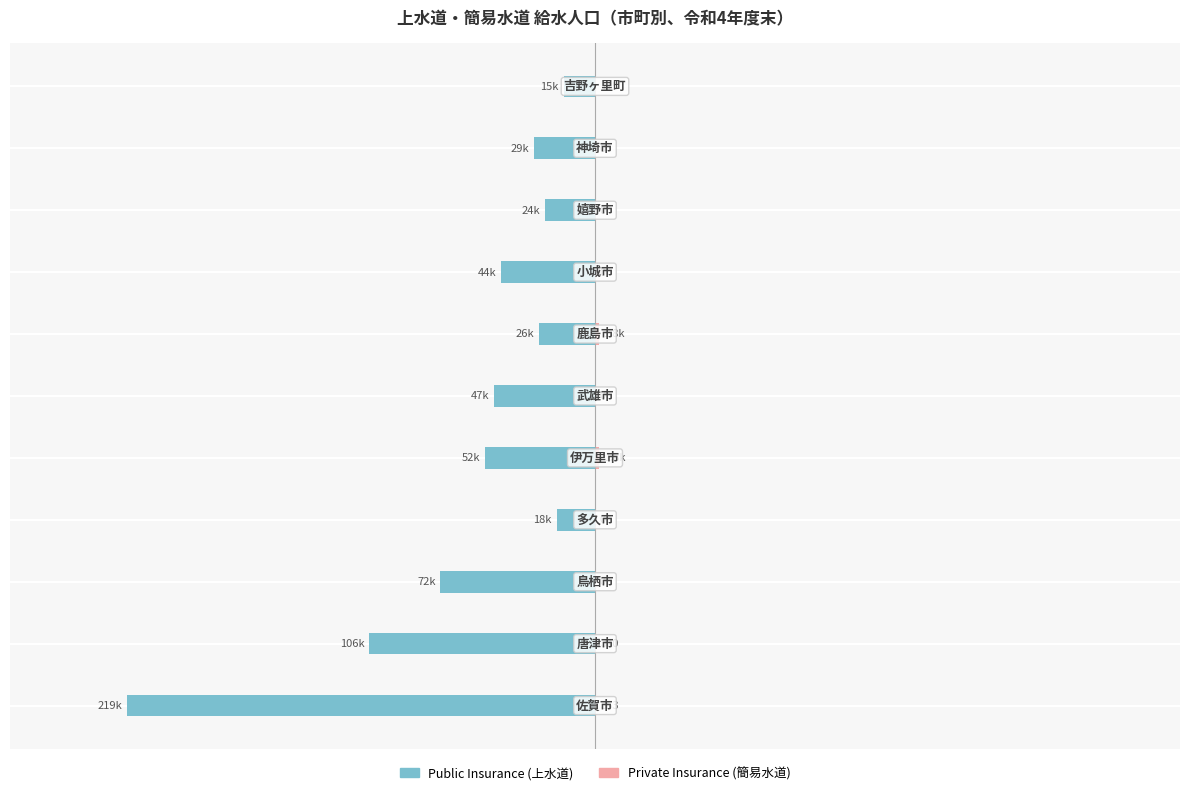

At how many categories does at least one series exceed -215945?

11